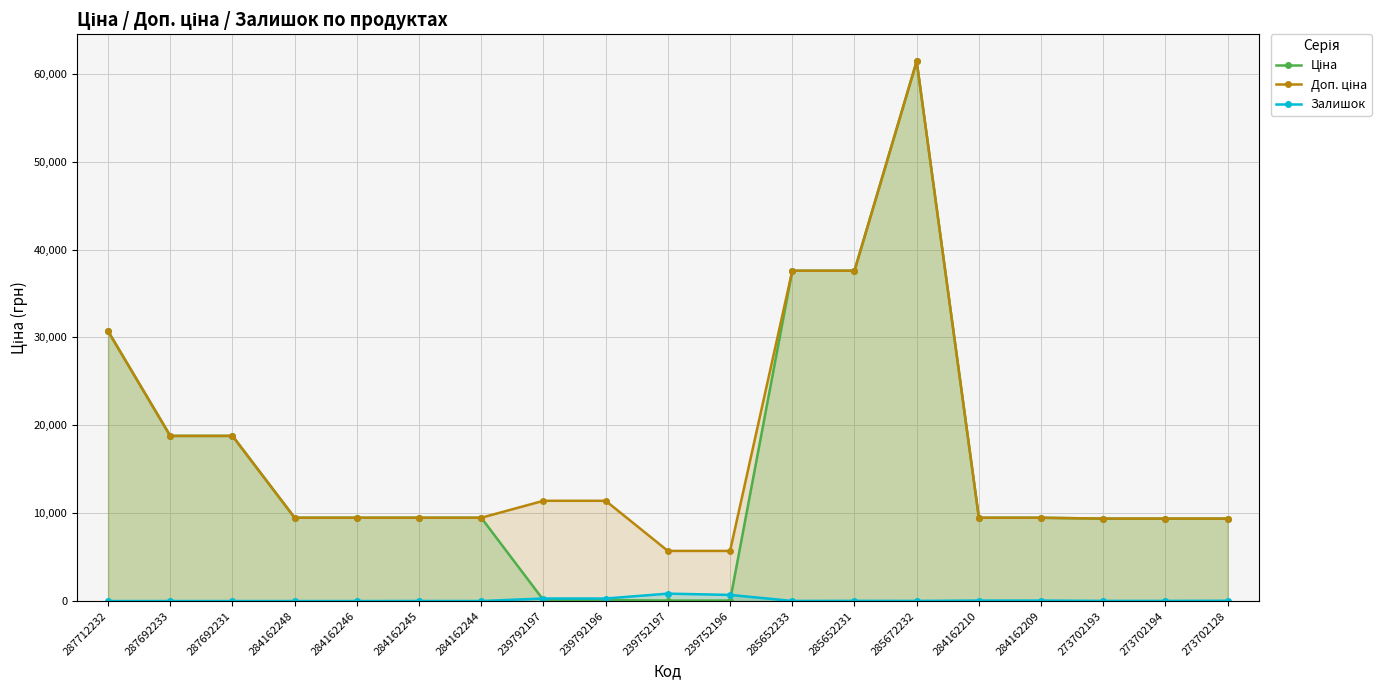

What is the label of the 14th point from the left?

285672232